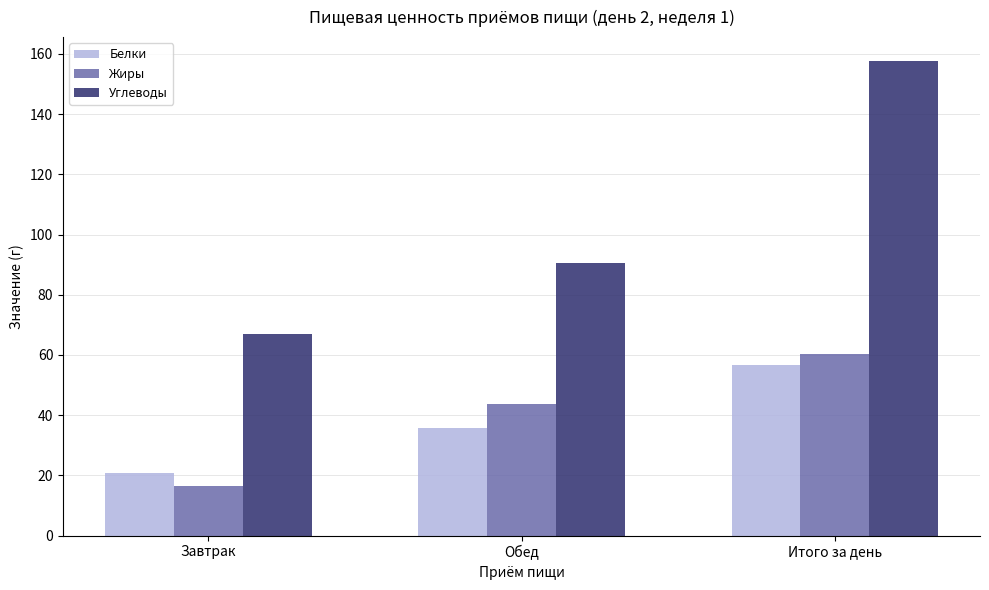

What is the label of the 2nd bar from the left?

Обед